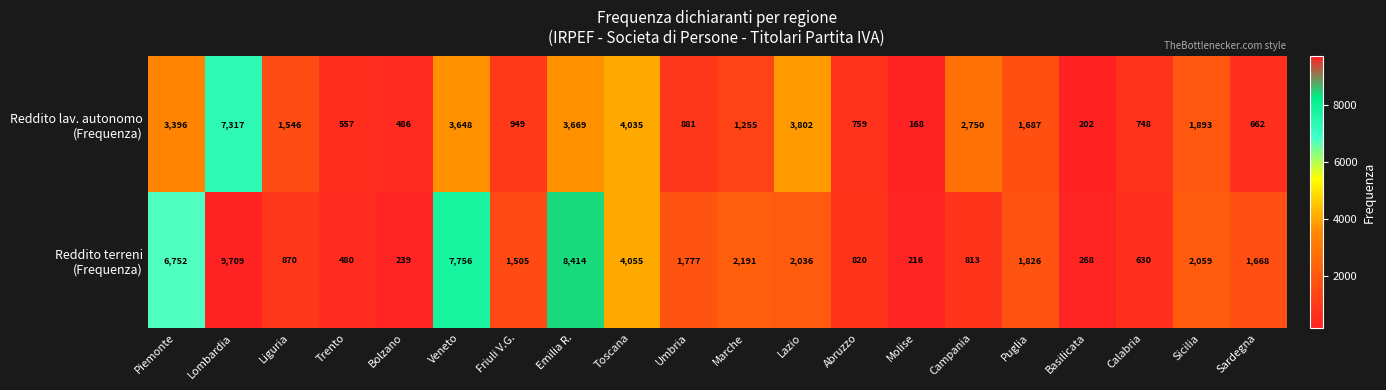

What is the difference between the highest and lowest values at Umbria?

896